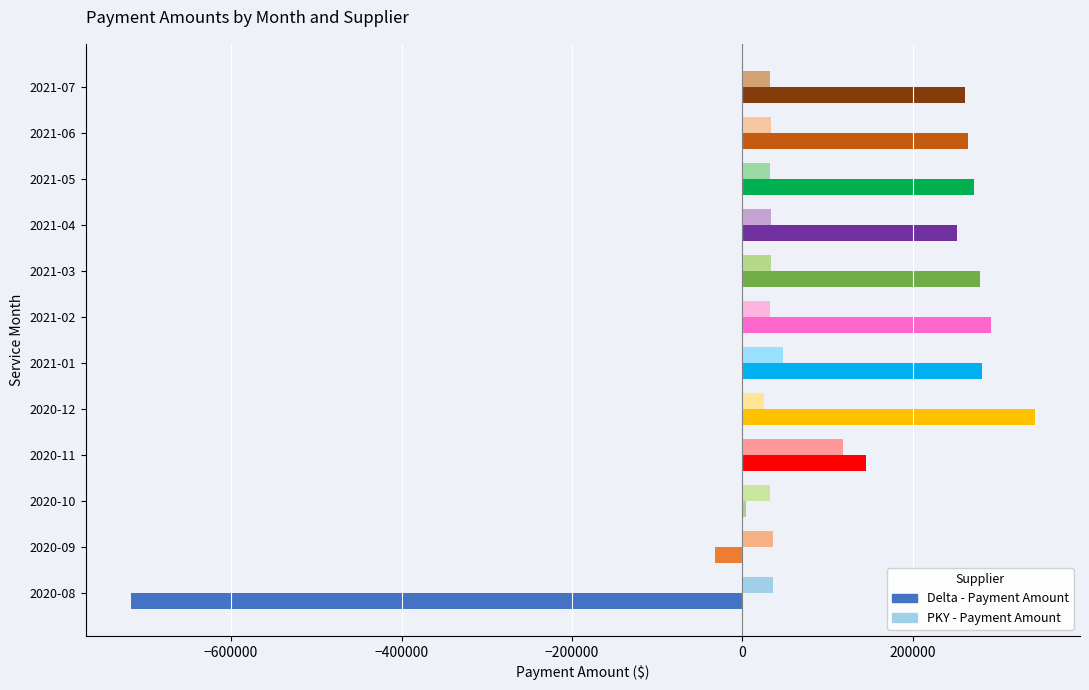

Which series has the widest spread of values?

Delta - Payment Amount